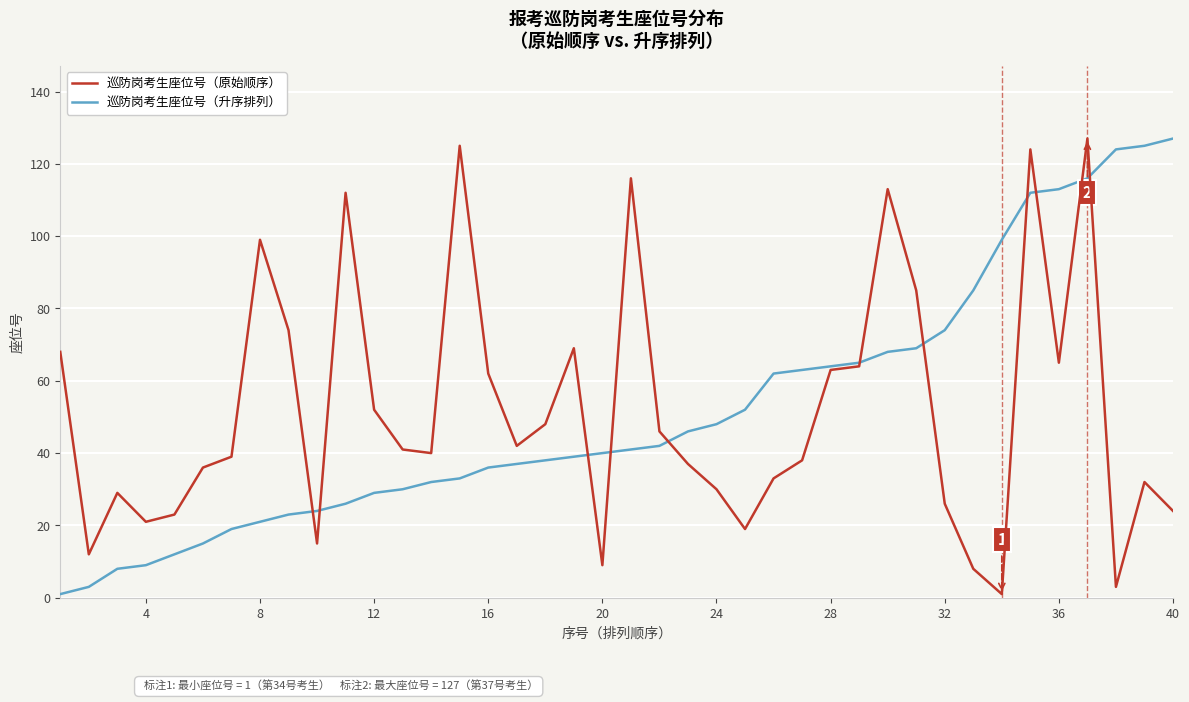

What is the highest value of the 巡防岗考生座位号（原始顺序） series?

127